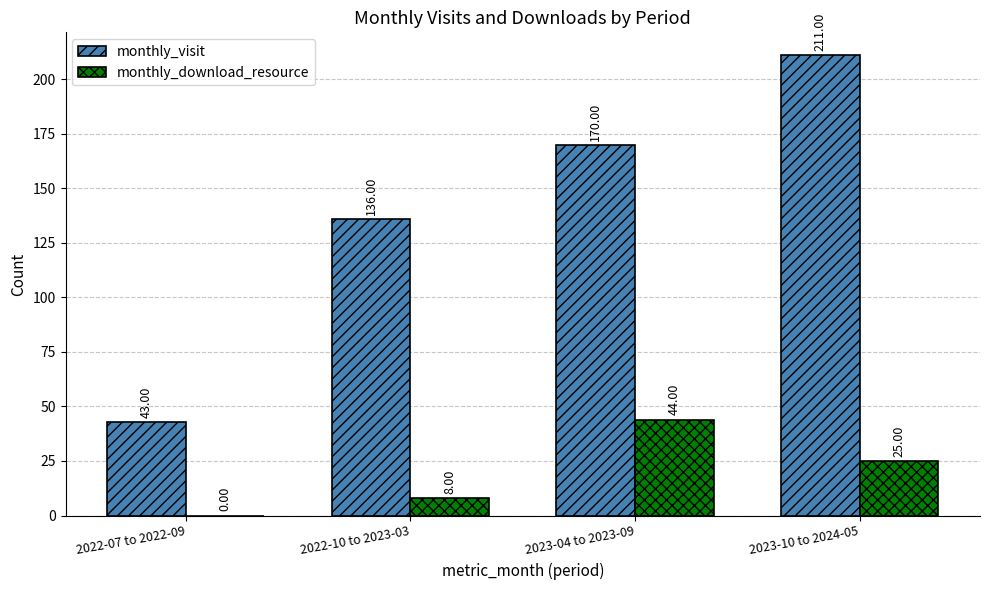

Which series has the largest total across all categories?

monthly_visit